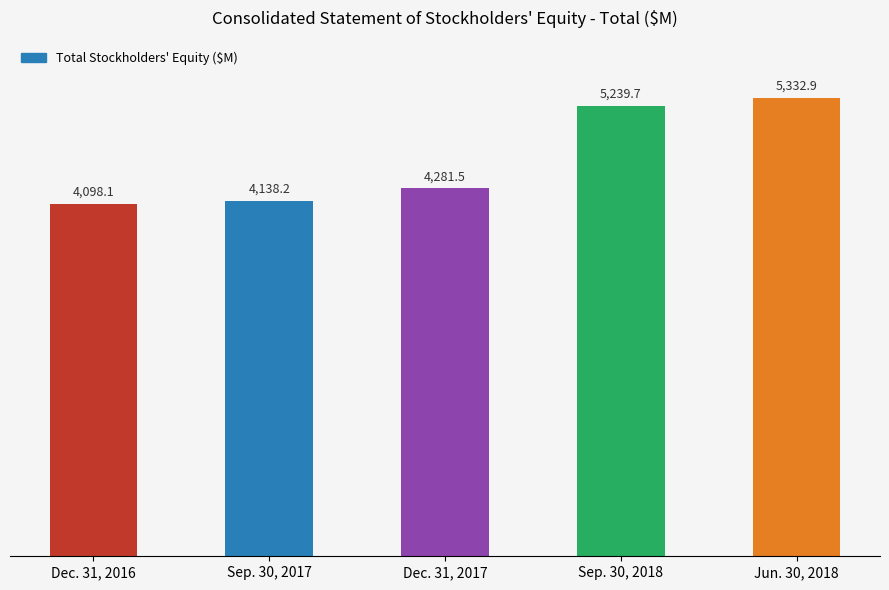

Are the bars grouped side by side (vs. stacked)?

No